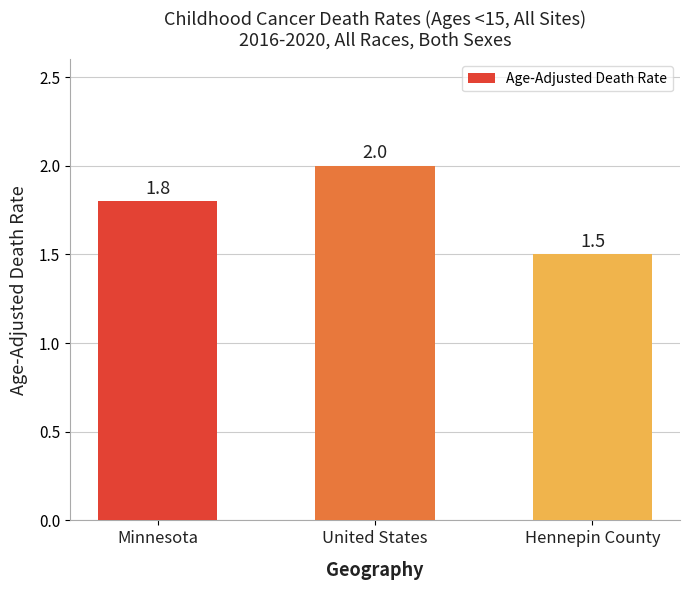

Read the value at Hennepin County.

1.5